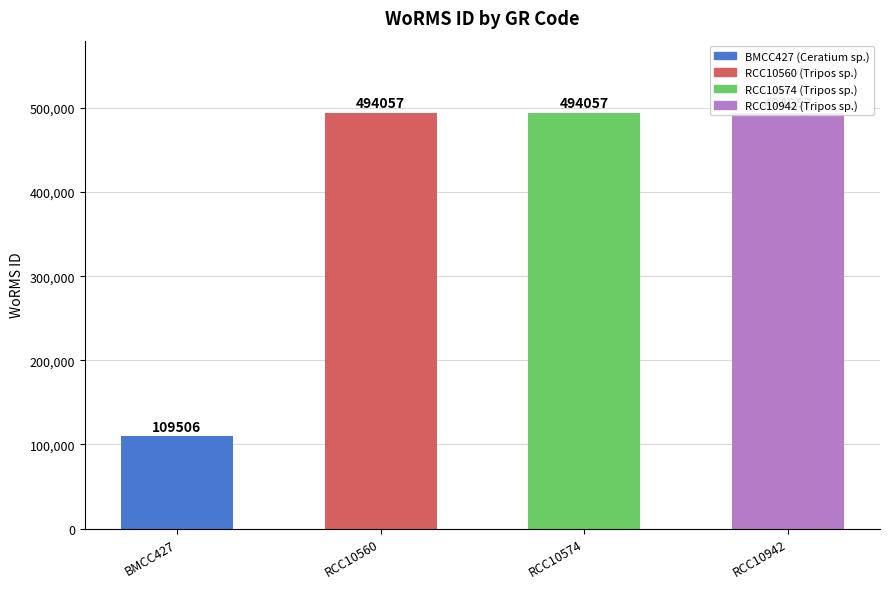

Reading left to right, extract all data points from this chart.

109506	494057	494057	494057